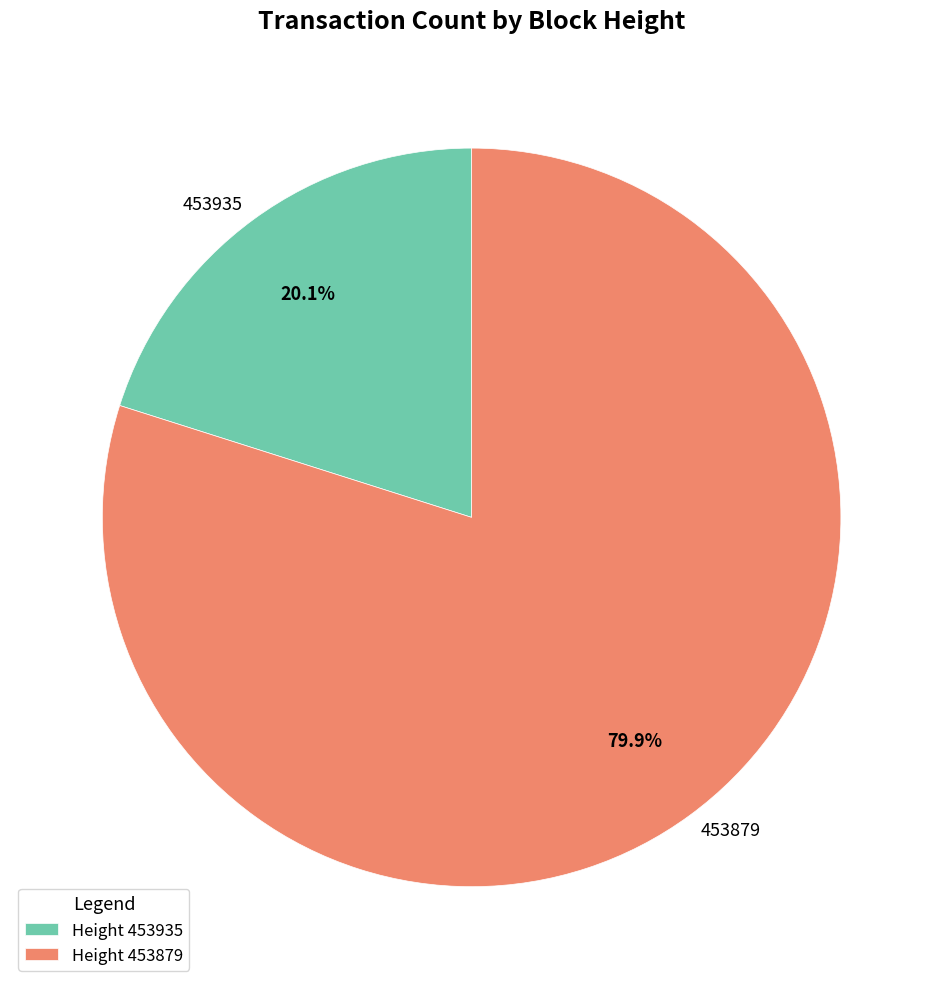

What percentage do 453935 and 453879 together represent?

100.0%